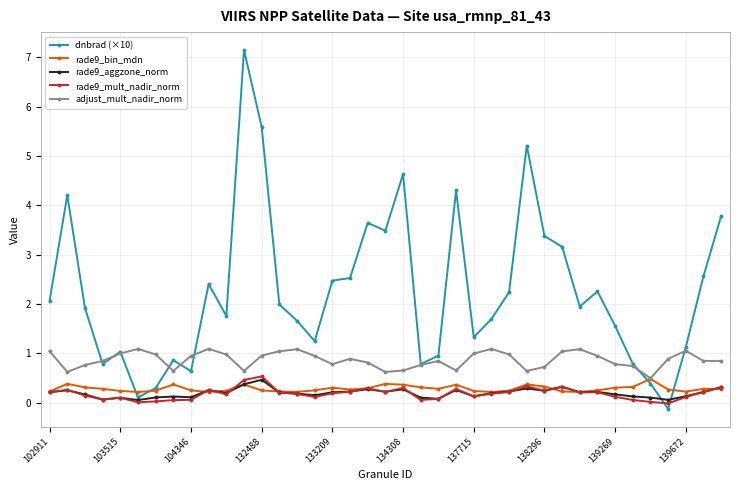

What is the value of the adjust_mult_nadir_norm point at the 27th from the left?

1.0